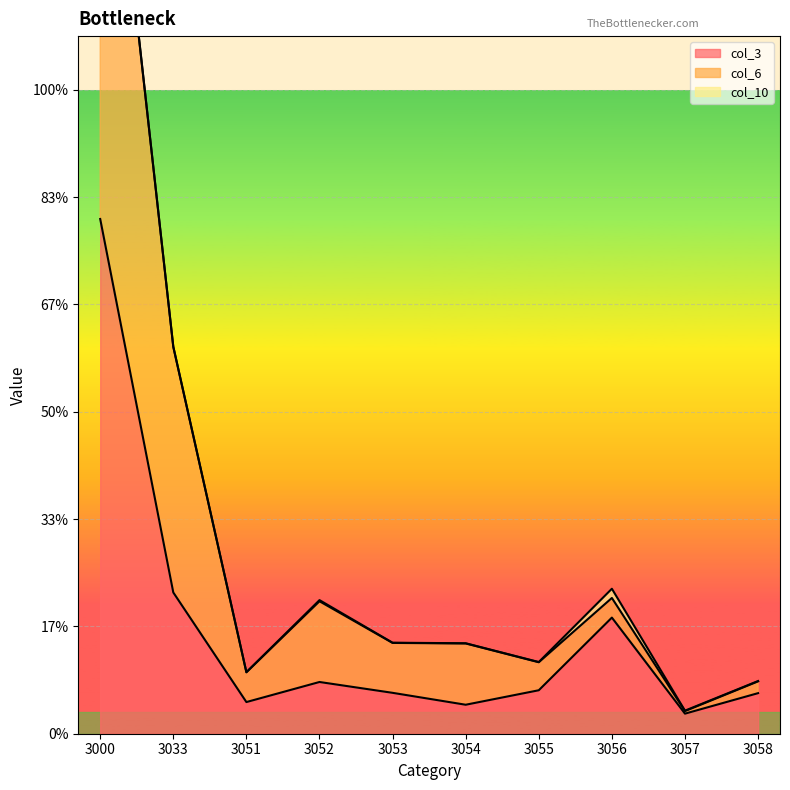

True or false: col_6 and col_3 cross at least once.

False